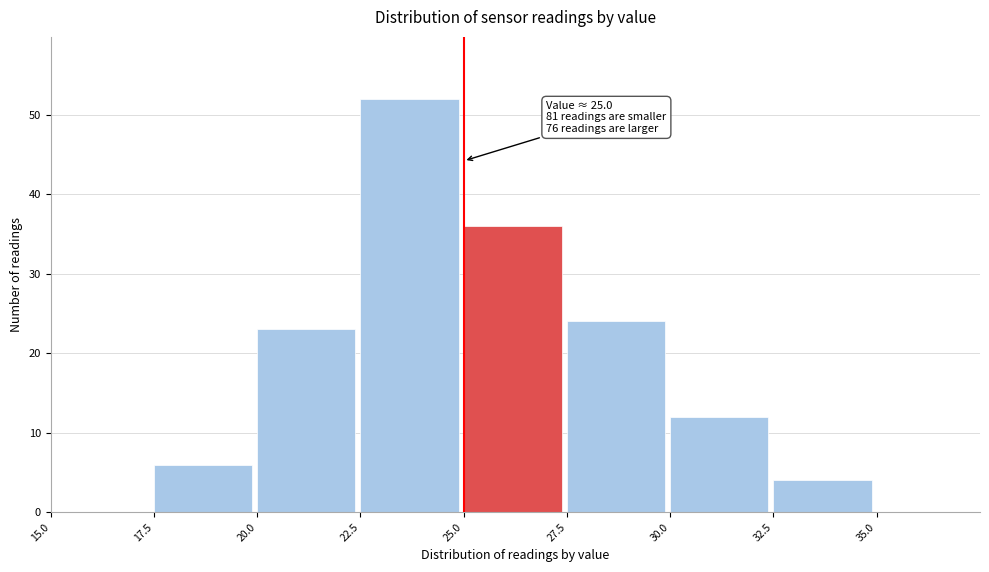

Which range on the x-axis has the tallest bar?

22.5 to 25.0